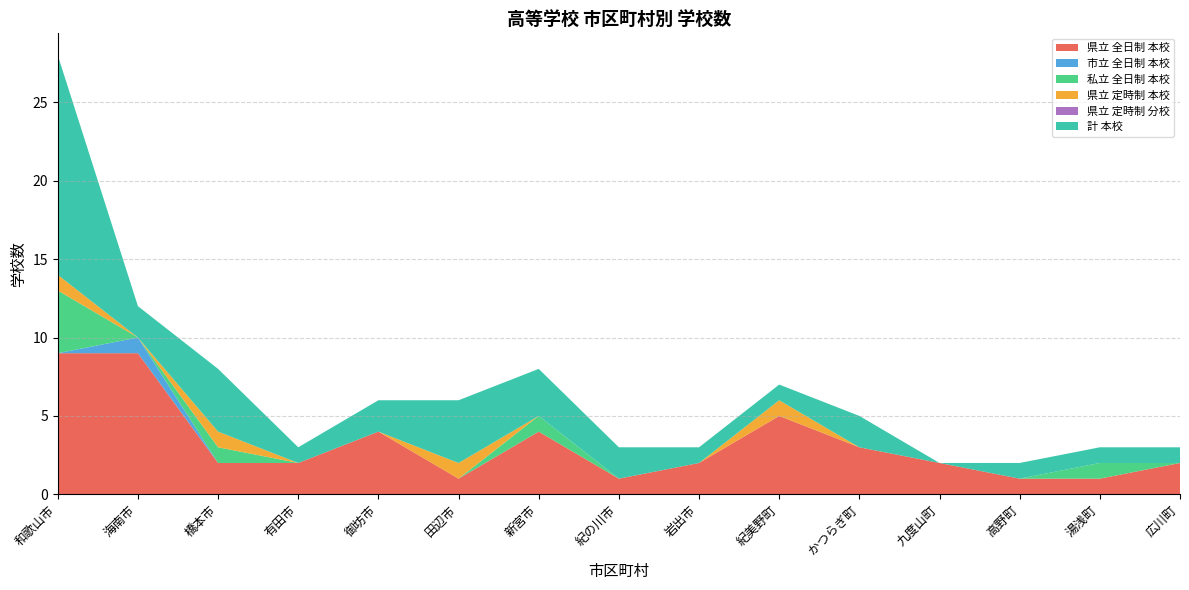

What is the highest value of the 県立 全日制 本校 series?

9